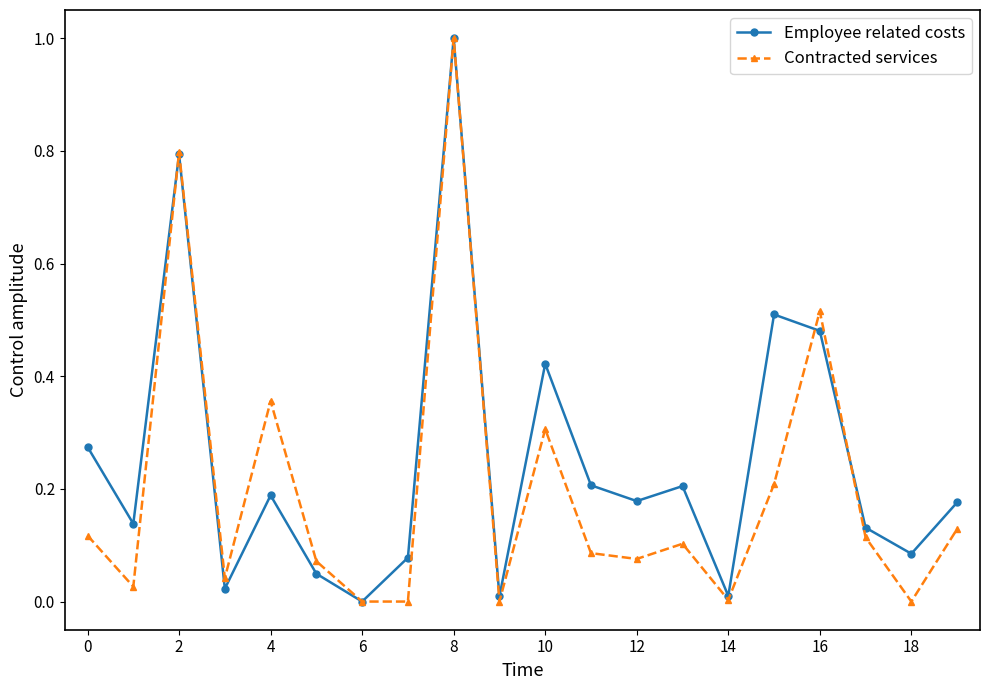

Rank the series by their average value, from lowest to highest.

Contracted services, Employee related costs